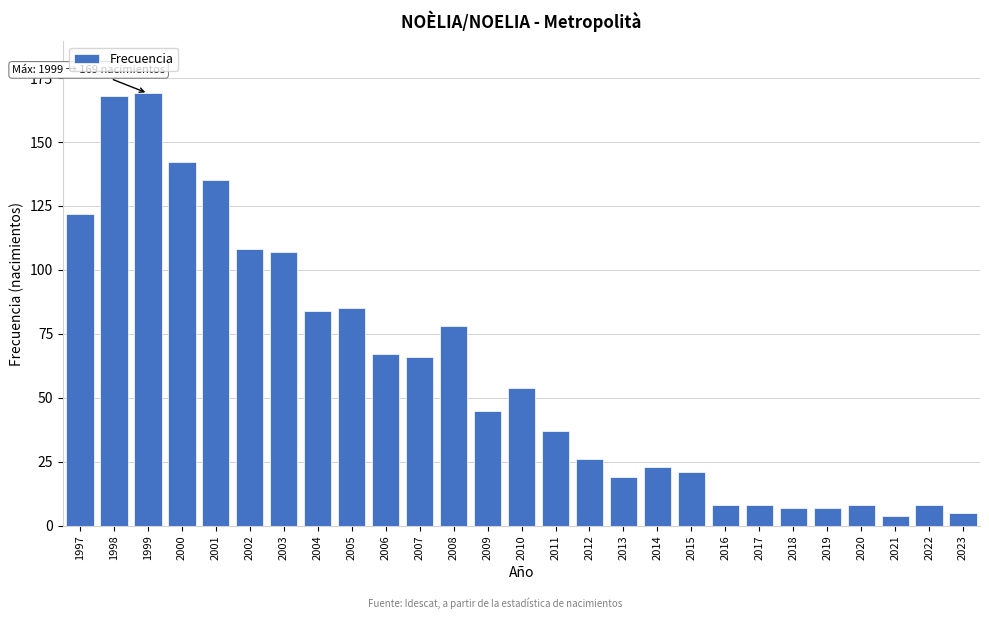

Reading left to right, extract all data points from this chart.

1997=122	1998=168	1999=169	2000=142	2001=135	2002=108	2003=107	2004=84	2005=85	2006=67	2007=66	2008=78	2009=45	2010=54	2011=37	2012=26	2013=19	2014=23	2015=21	2016=8	2017=8	2018=7	2019=7	2020=8	2021=4	2022=8	2023=5